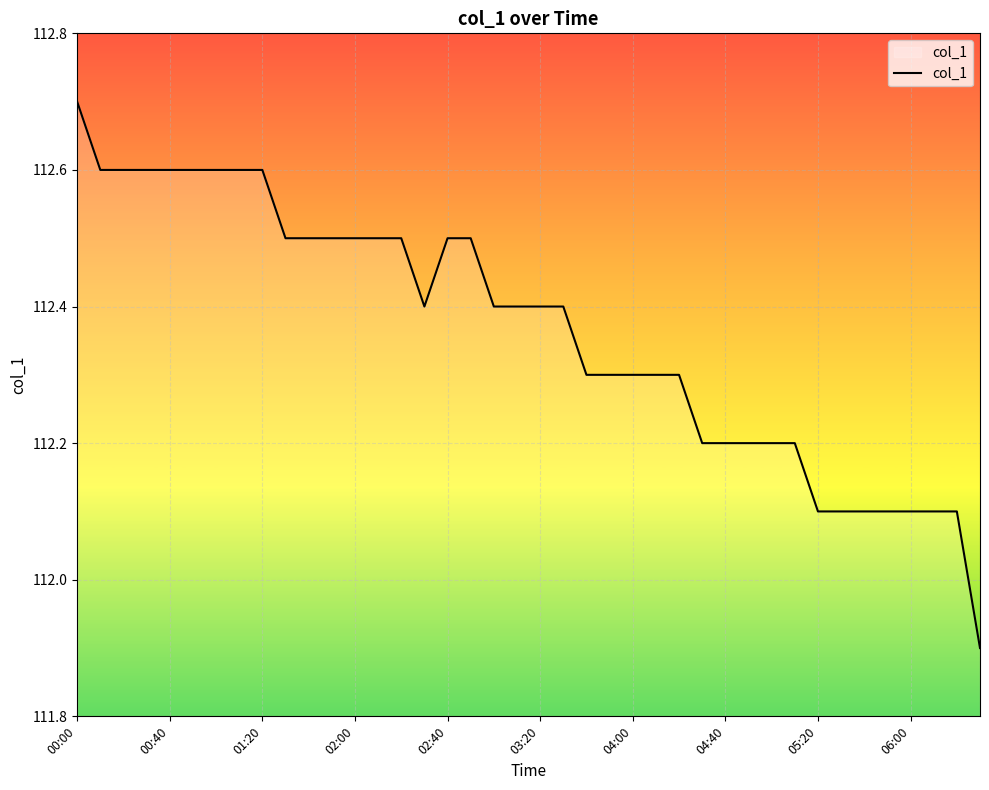

What is the sum of all values?

4494.6